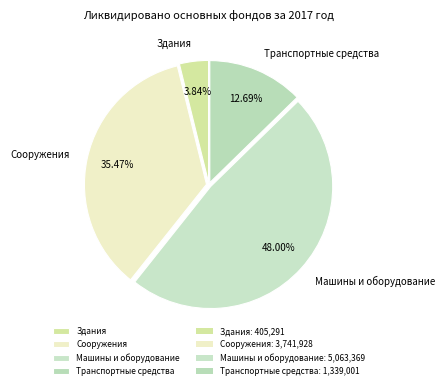

Which has a higher value, Транспортные средства or Здания?

Транспортные средства